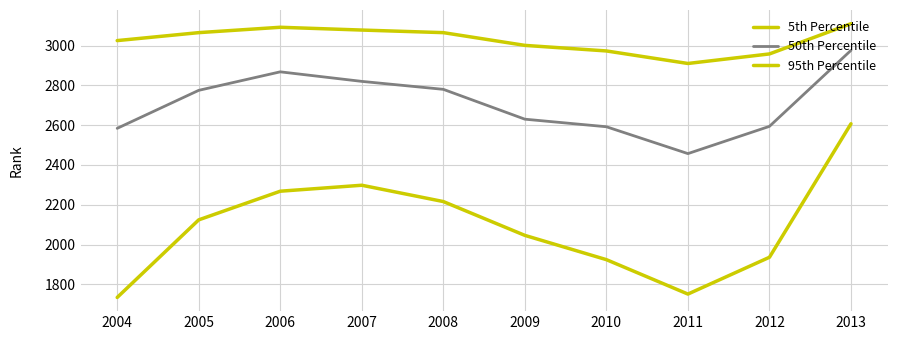

Between 2006 and 2013, which is larger?

2013